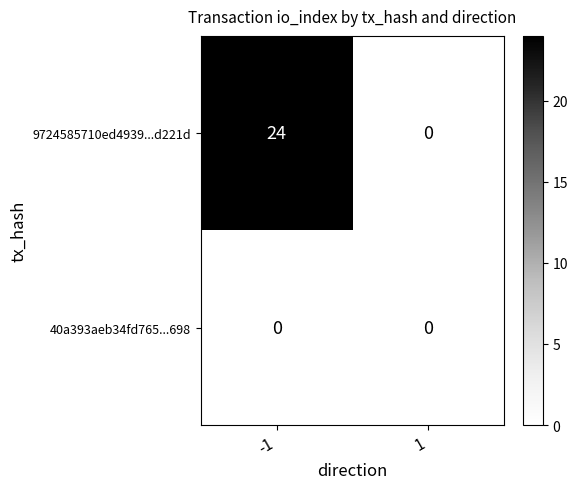

What is the sum of all 9724585710ed4939...d221d values?

24